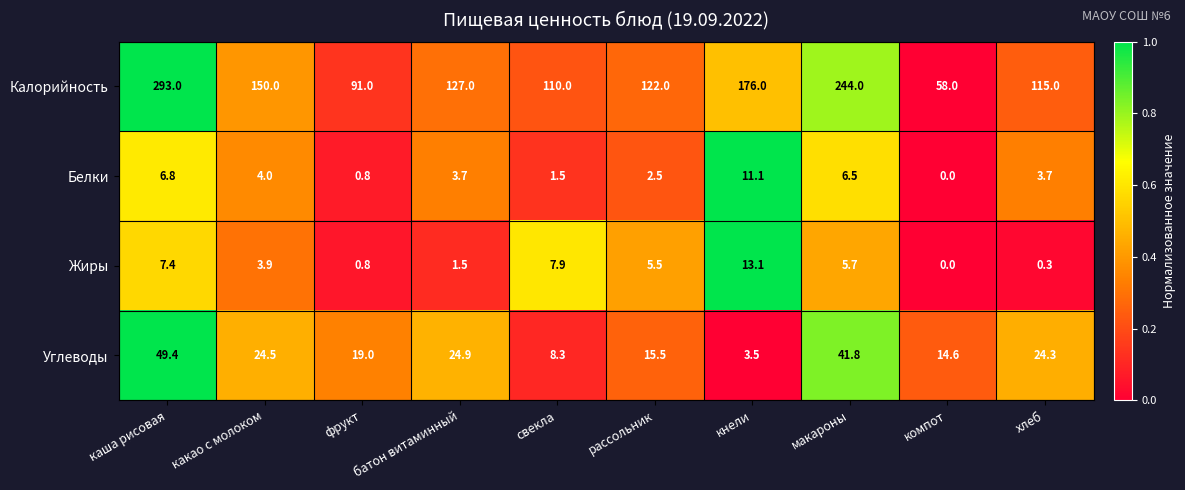

Is it true that Калорийность equals 91.0 at фрукт?

True